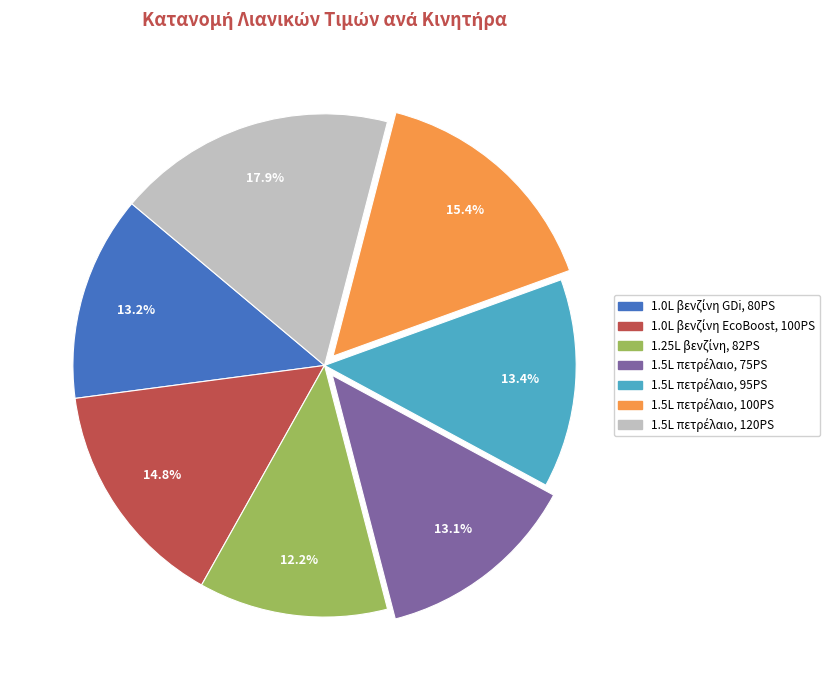

Is there any slice that represents more than half of the pie?

No